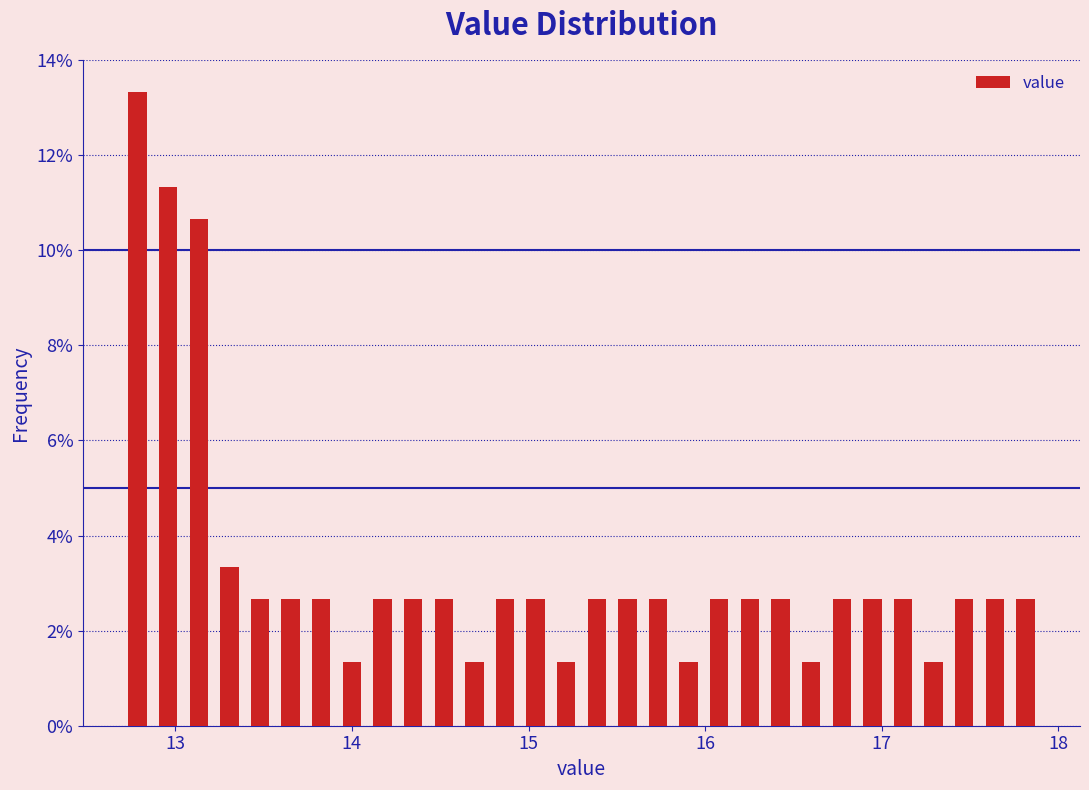

Read against the x-axis, roughly where is the centre of the tallest bar?

12.8